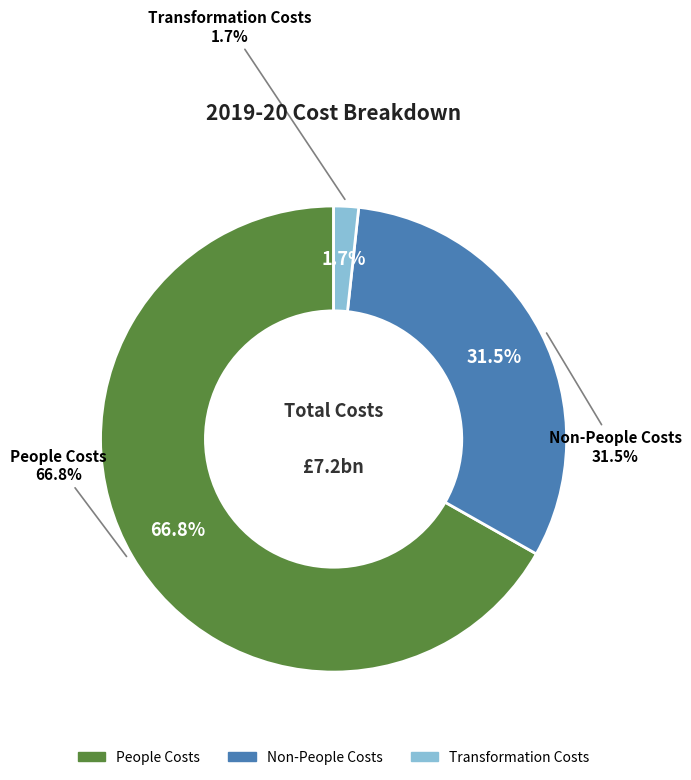

What is the largest slice in the pie chart?

People Costs